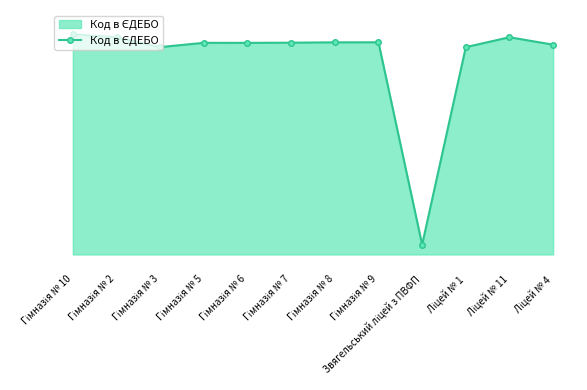

Between Ліцей № 11 and Гімназія № 10, which is larger?

Гімназія № 10